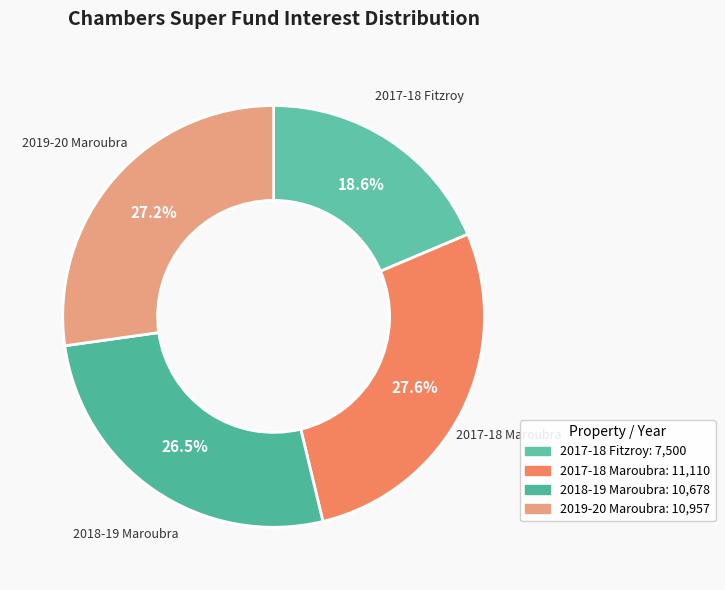

Does 2018-19 Maroubra represent more than half of the total?

No